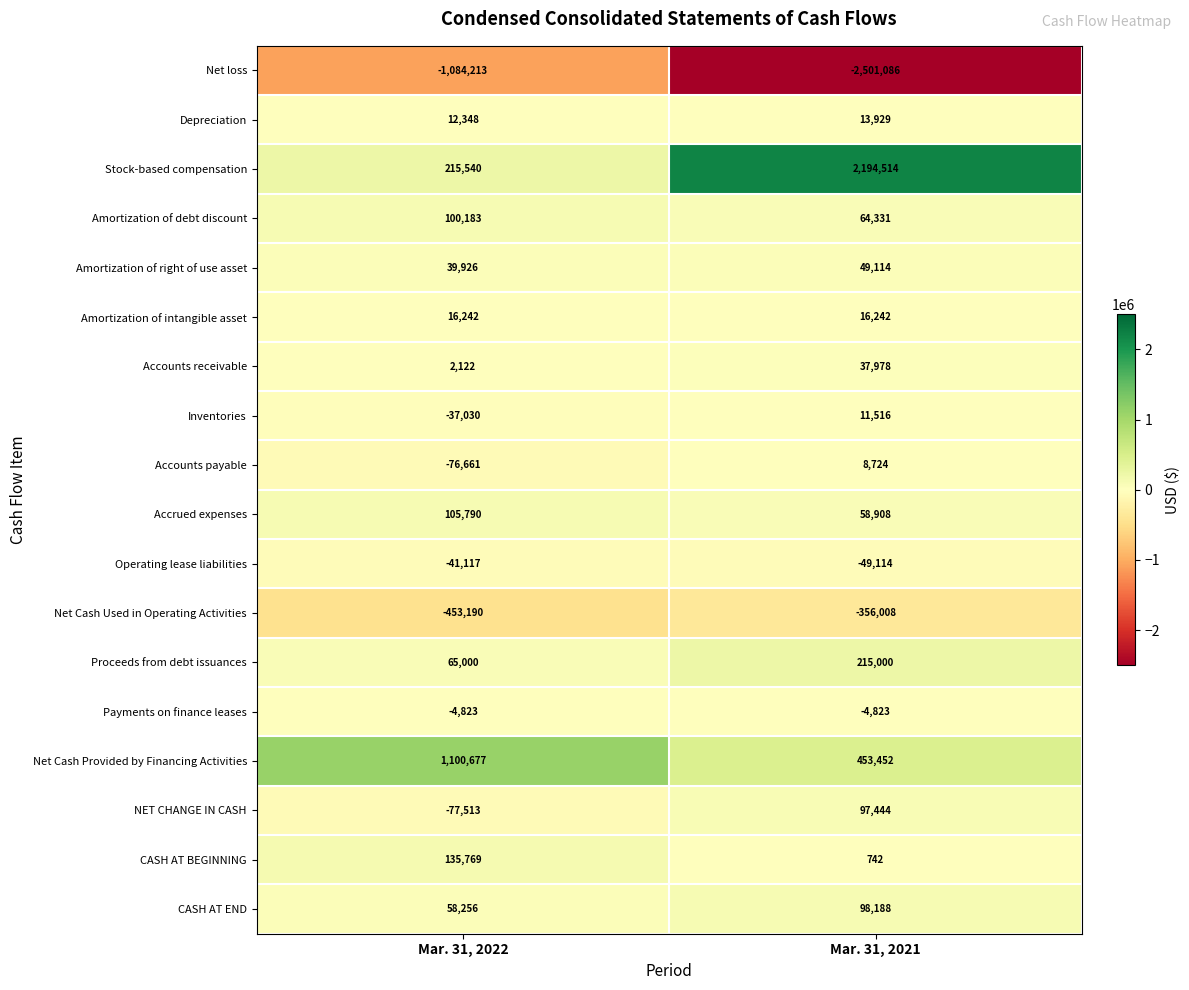

Which category has the highest value across all series?

Mar. 31, 2021